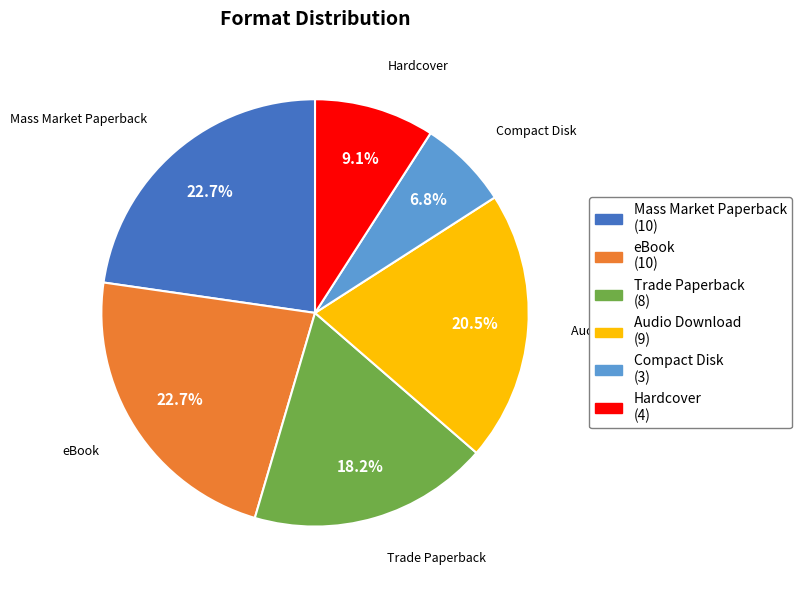

True or false: Hardcover accounts for 21% of the total.

False